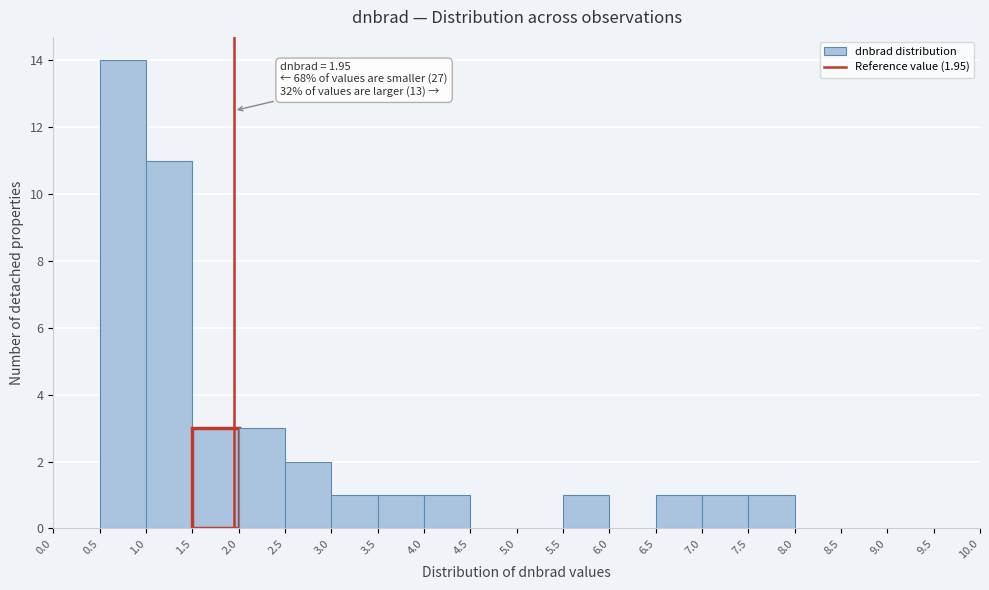

Which range on the x-axis has the tallest bar?

0.5 to 1.0